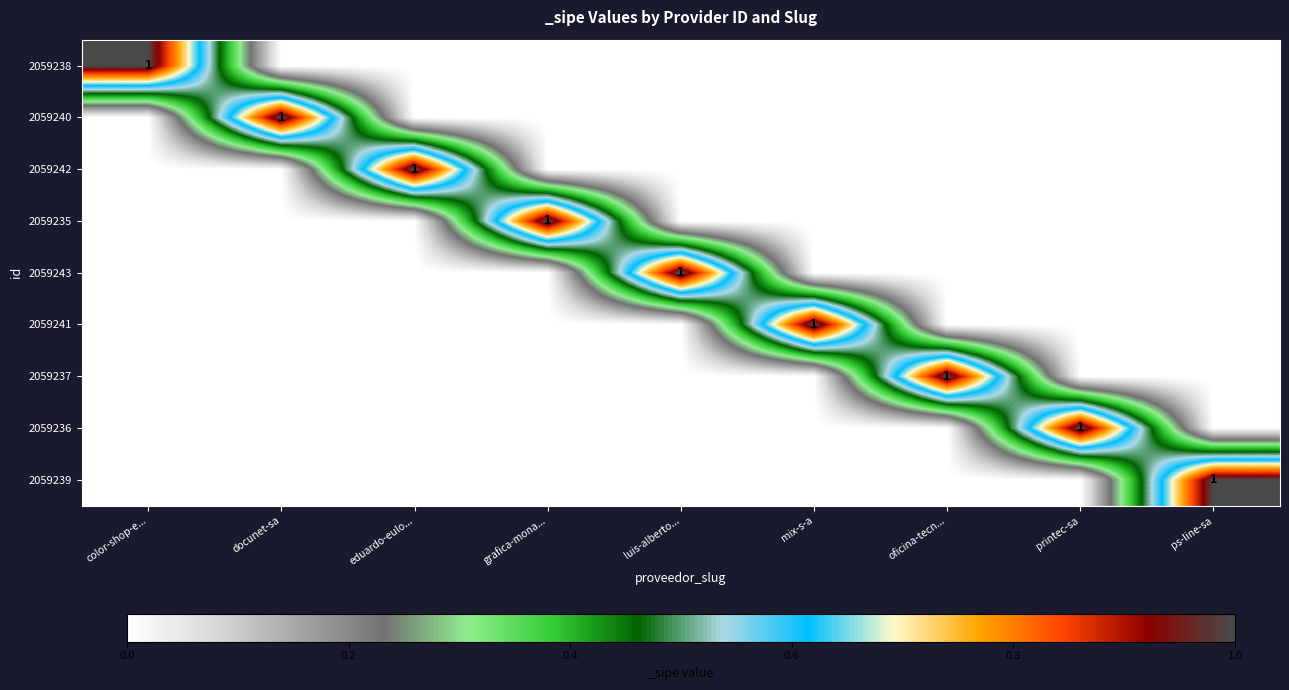

What is the maximum value for 2059238?

1